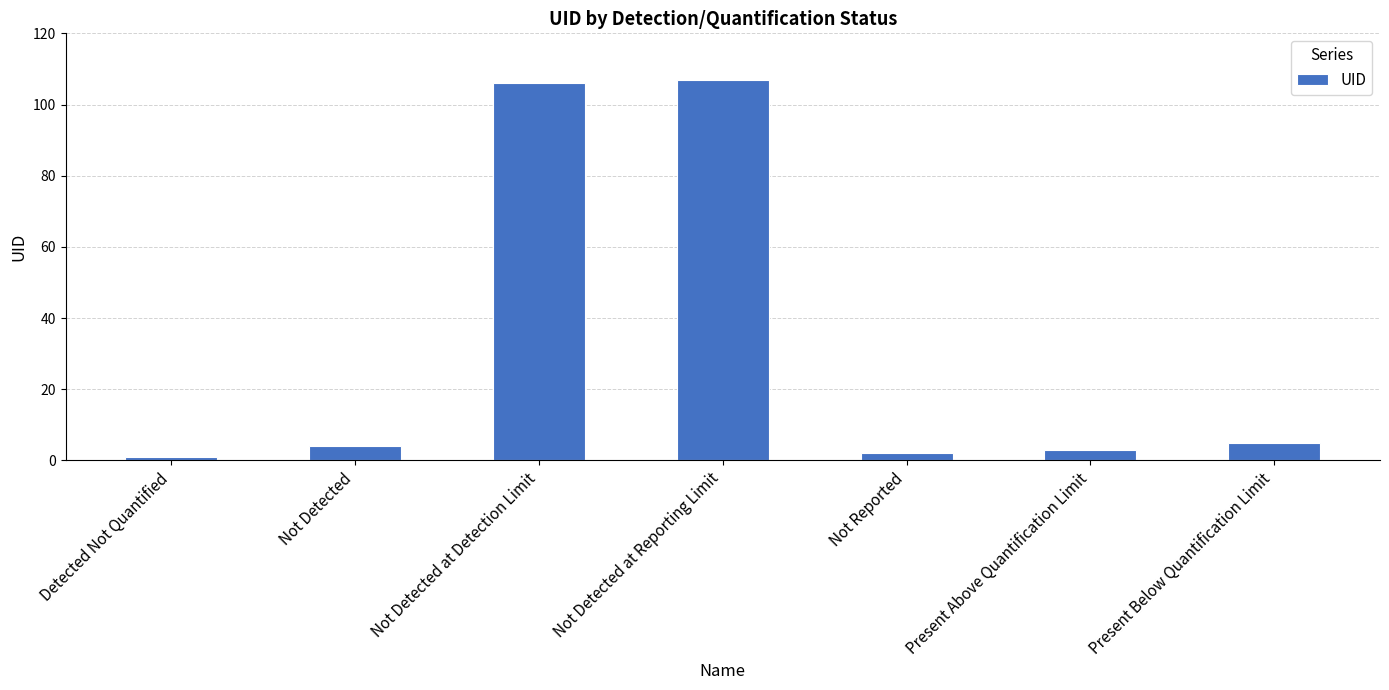

Reading left to right, what are all the values shown in this chart?

Detected Not Quantified=1	Not Detected=4	Not Detected at Detection Limit=106	Not Detected at Reporting Limit=107	Not Reported=2	Present Above Quantification Limit=3	Present Below Quantification Limit=5